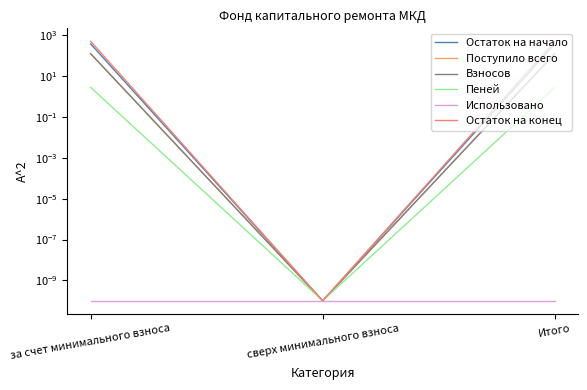

Which category has the highest value in the Взносов series?

за счет минимального взноса